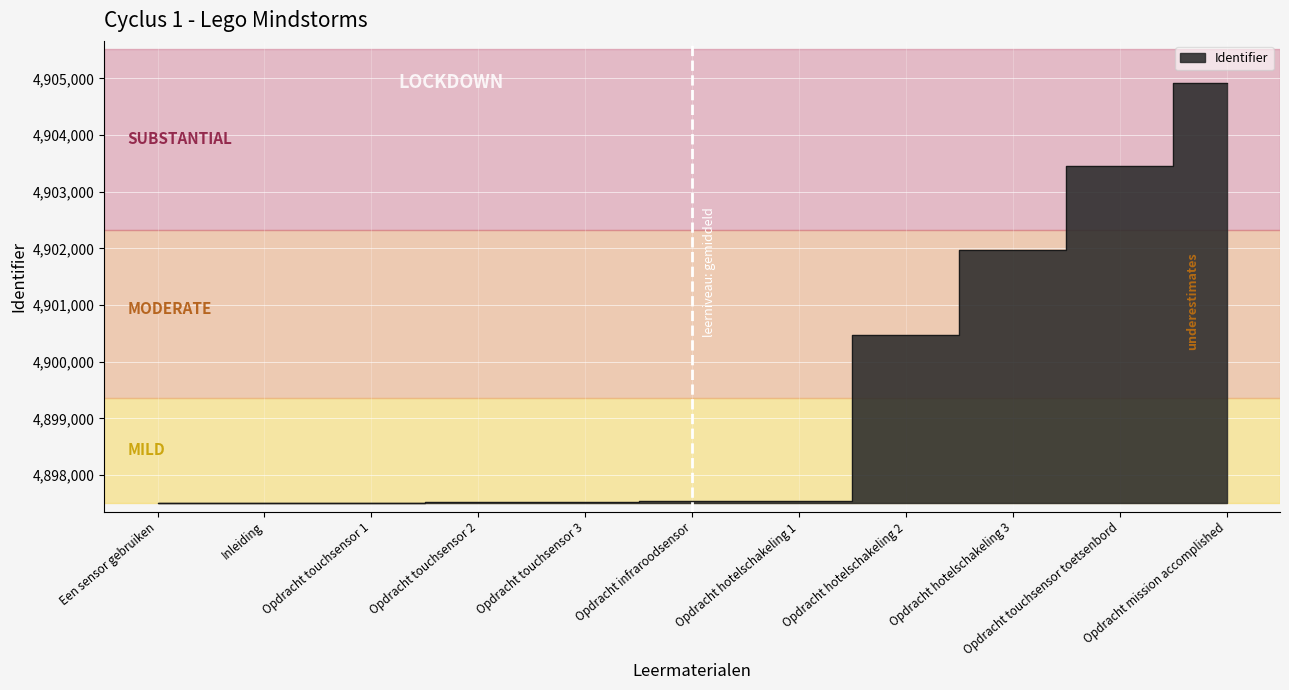

What is the sum of the values at Opdracht mission accomplished and Opdracht infraroodsensor?

9802456